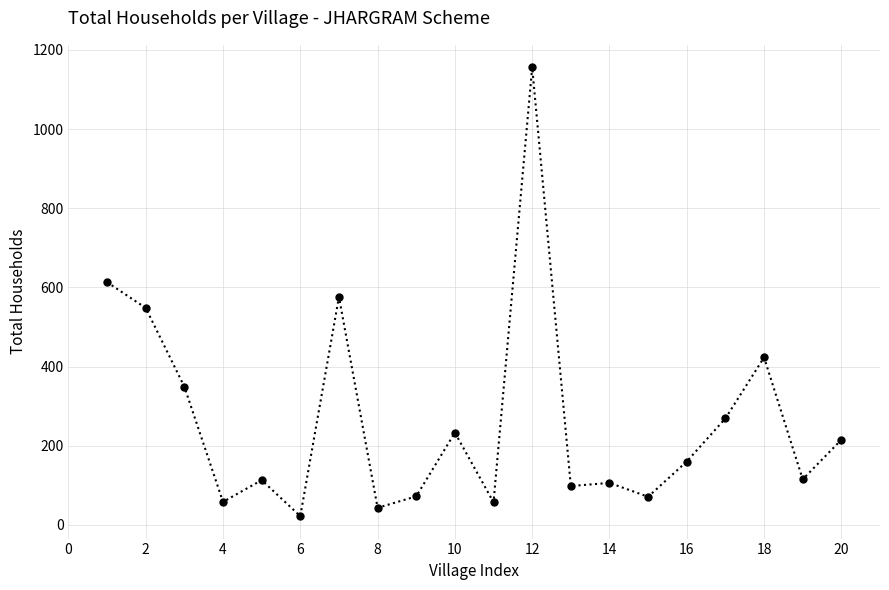

What is the value of the 8th point from the left?

43